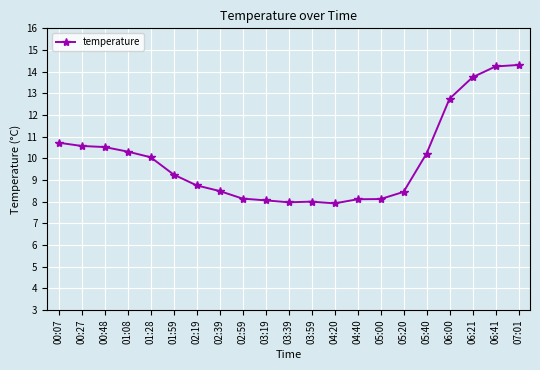

The chart shows a value of 13.7 at 06:21. True or false?

True